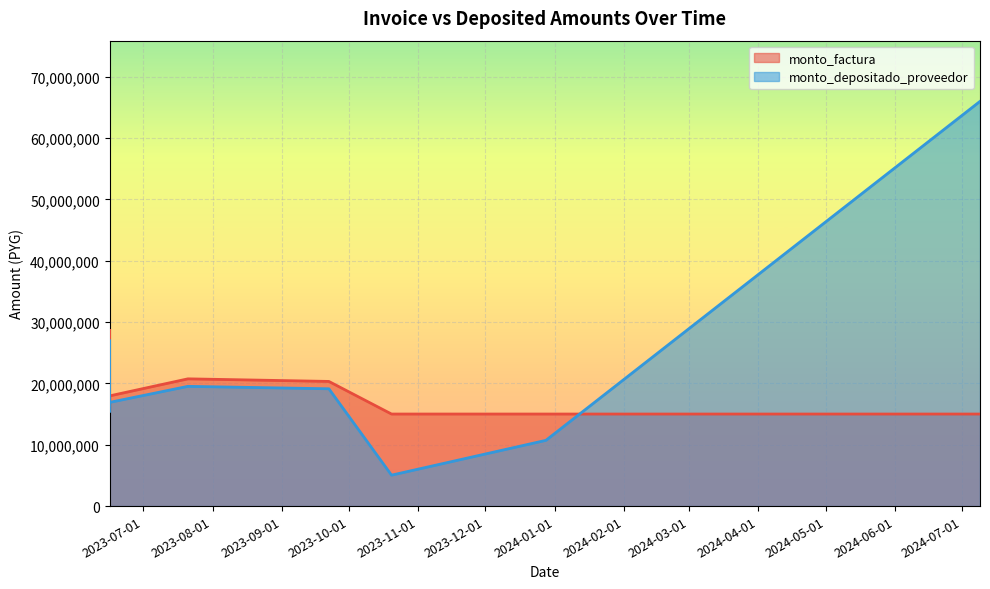

What is the total value across all series at 2024-07-09?

80999811